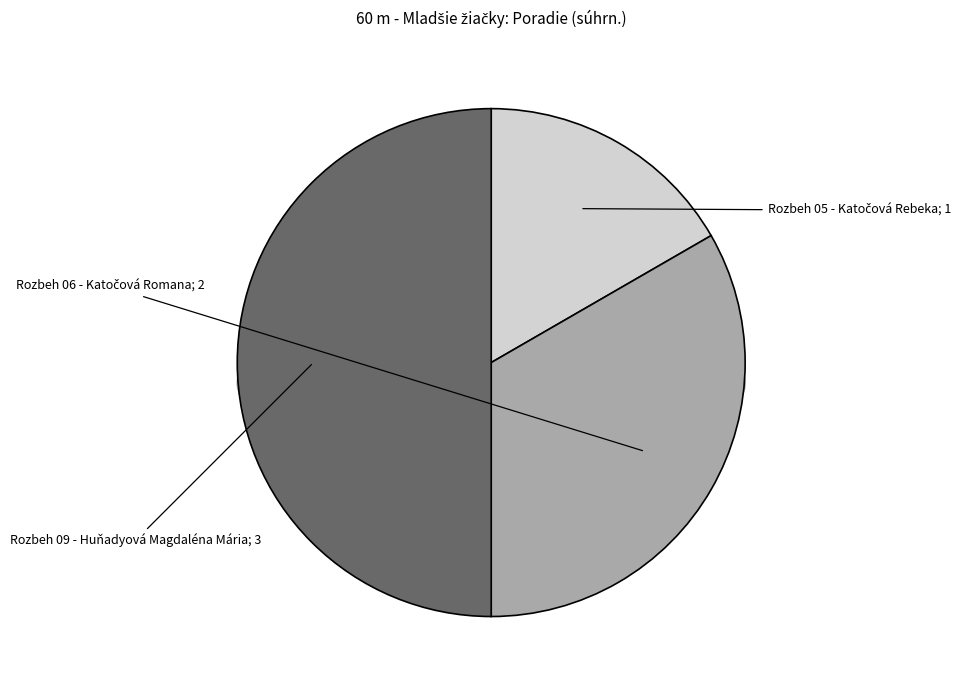

Combined, what portion of the pie is Rozbeh 09 - Huňadyová Magdaléna Mária and Rozbeh 05 - Katočová Rebeka?

66.7%